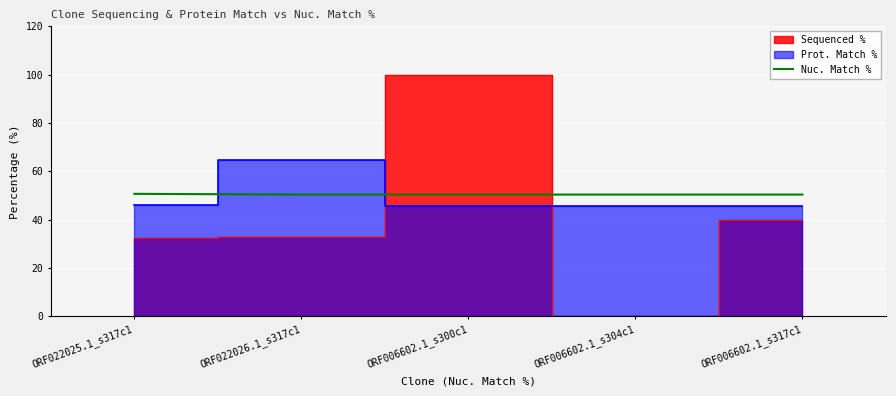

What is the label of the 4th point from the right?

ORF022026.1_s317c1